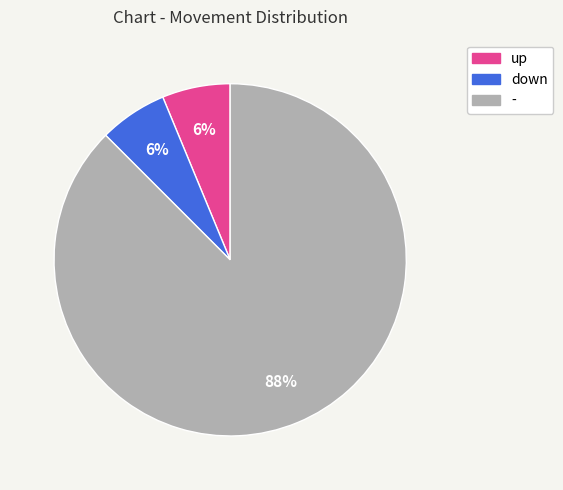

Which category has the biggest portion of the pie?

-